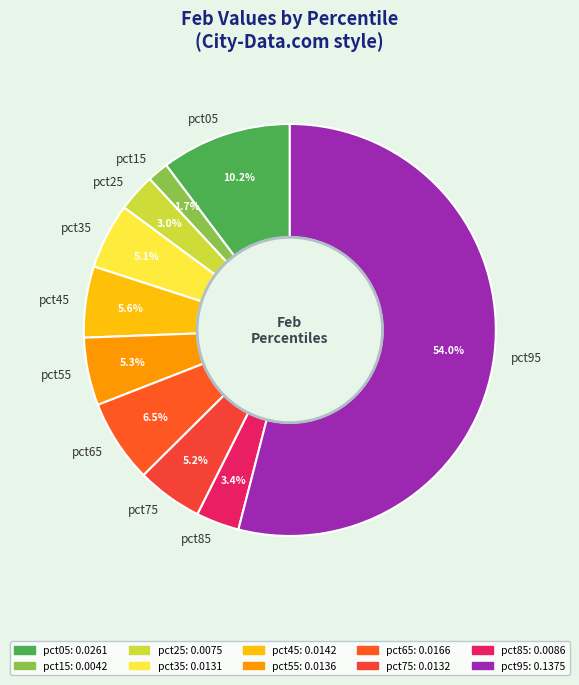

To the nearest percent, what is the combined percentage of pct85 and pct05?

14%